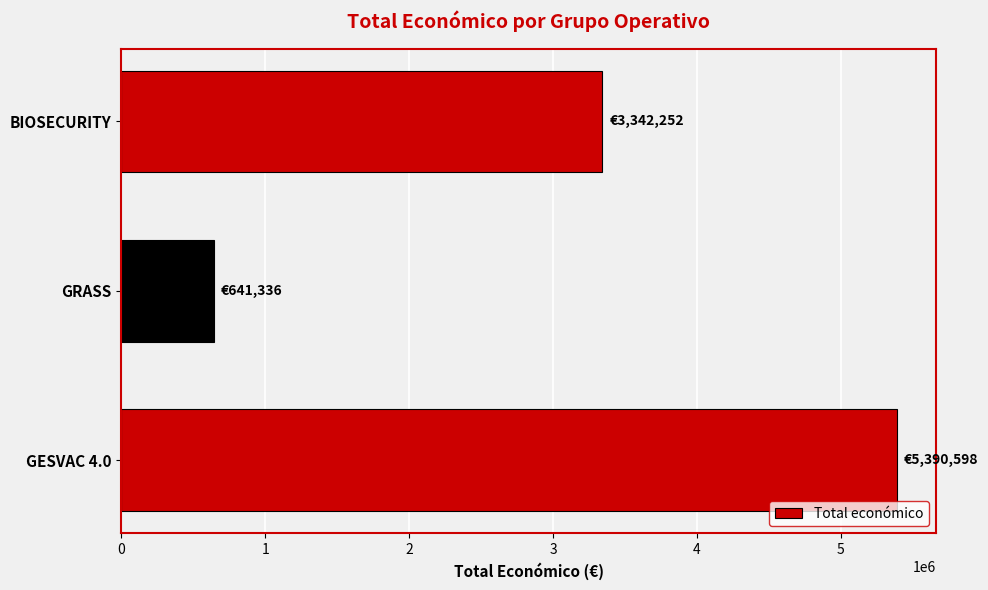

Reading bottom to top, list all the values displayed in this chart.

GESVAC 4.0=5390598	GRASS=641336	BIOSECURITY=3342252